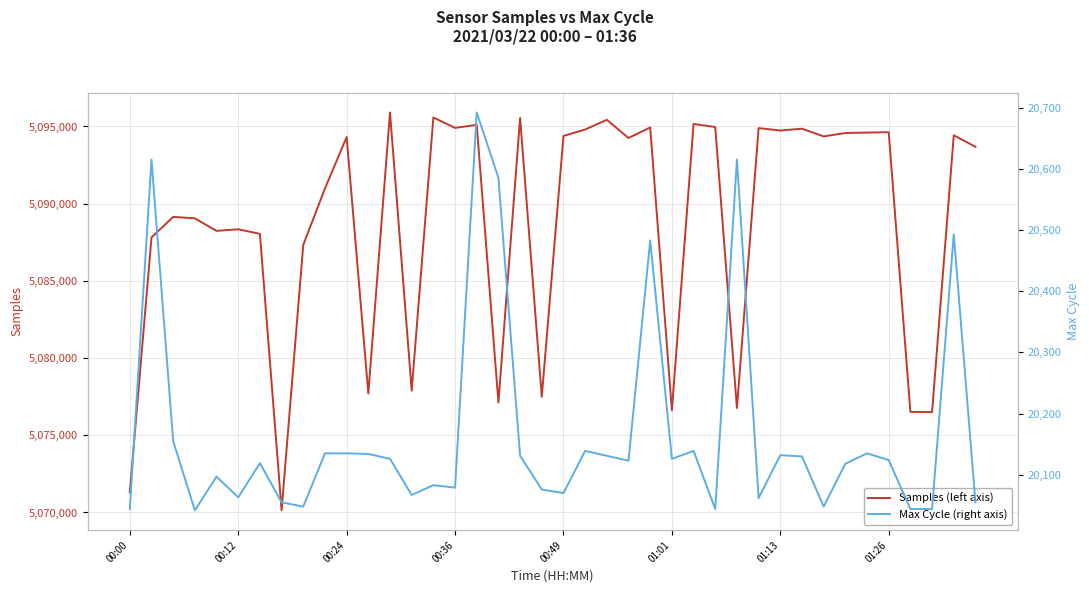

Which series has the largest total across all categories?

Samples (left axis)